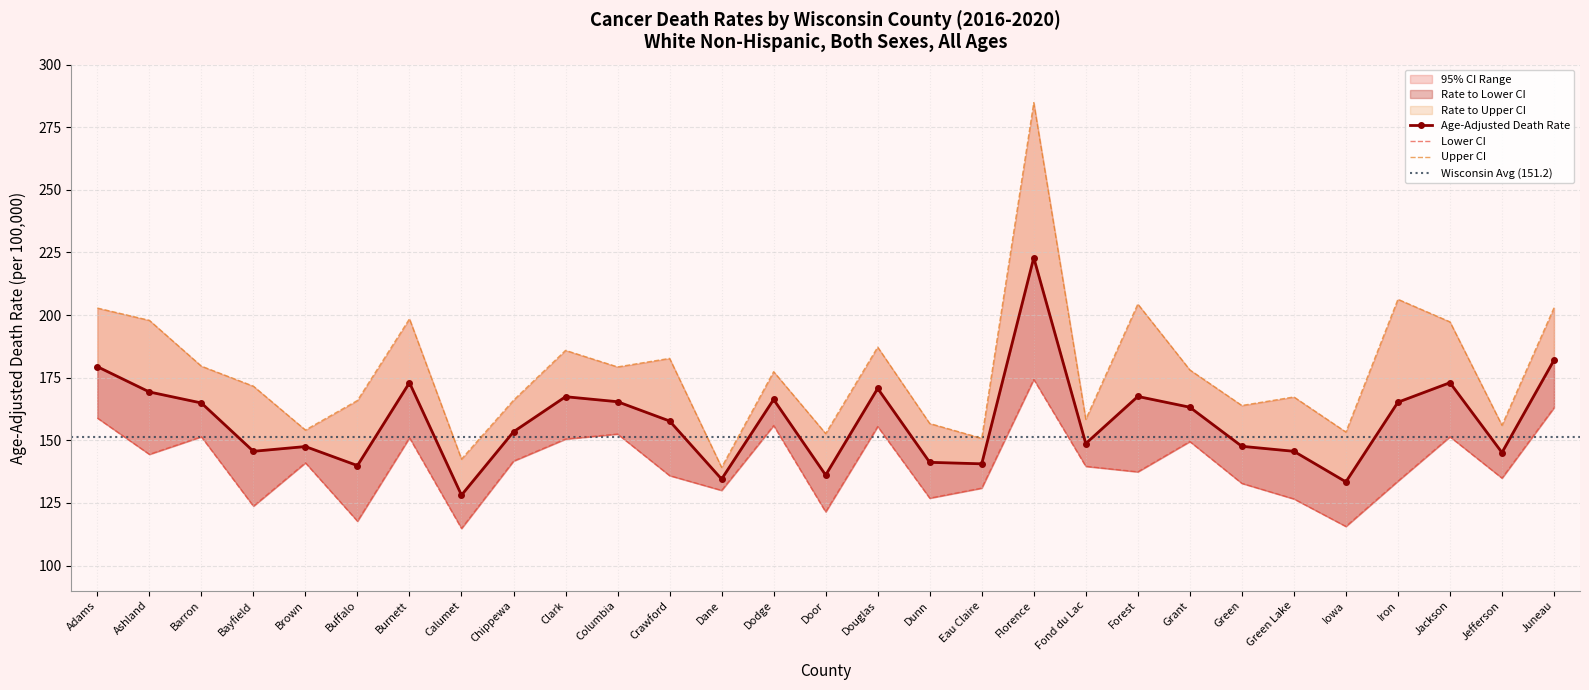

What is the label of the 1st point from the left?

Adams